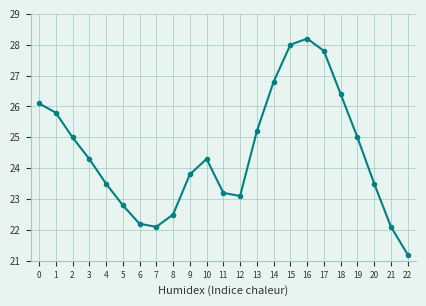

What is the maximum value shown in the chart?

28.2